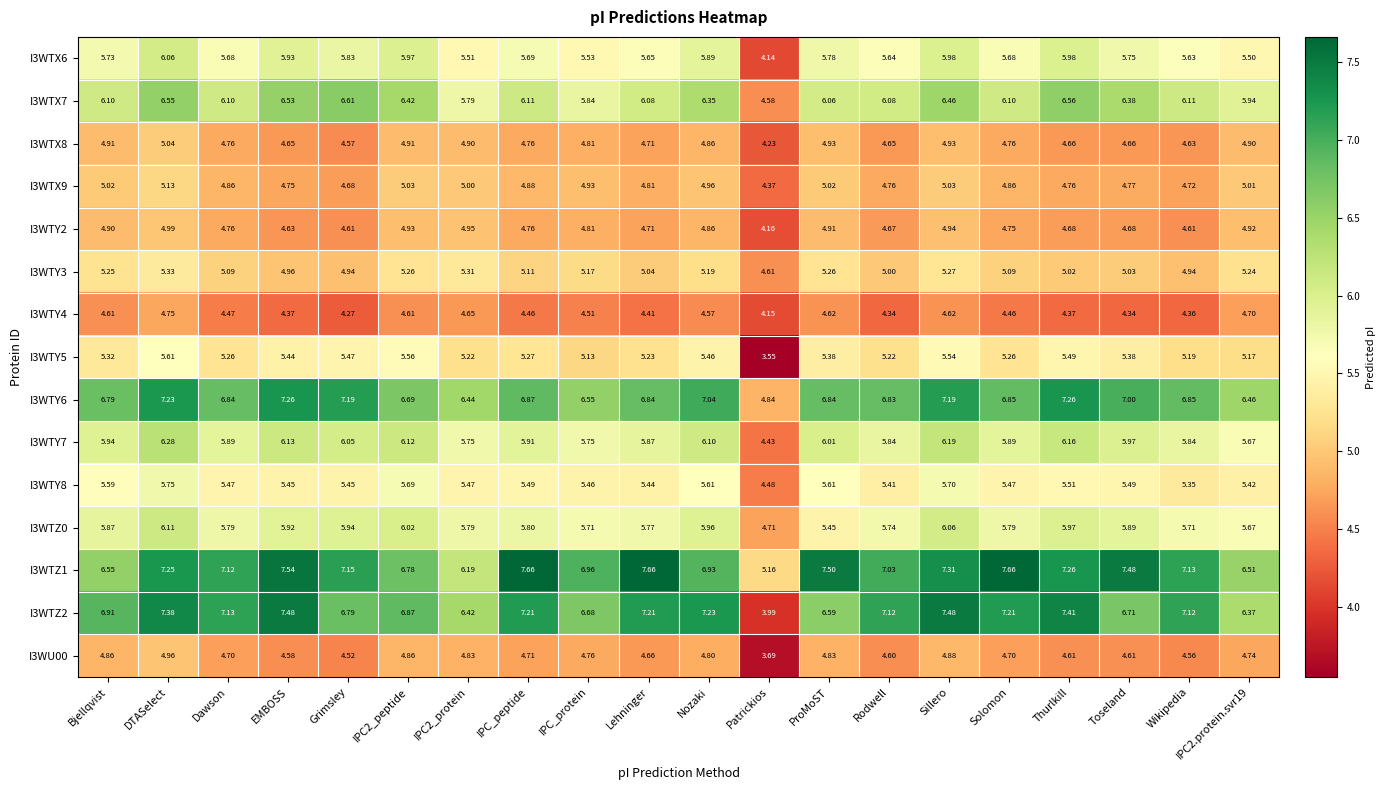

At which label does I3WU00 first exceed 4?

Bjellqvist